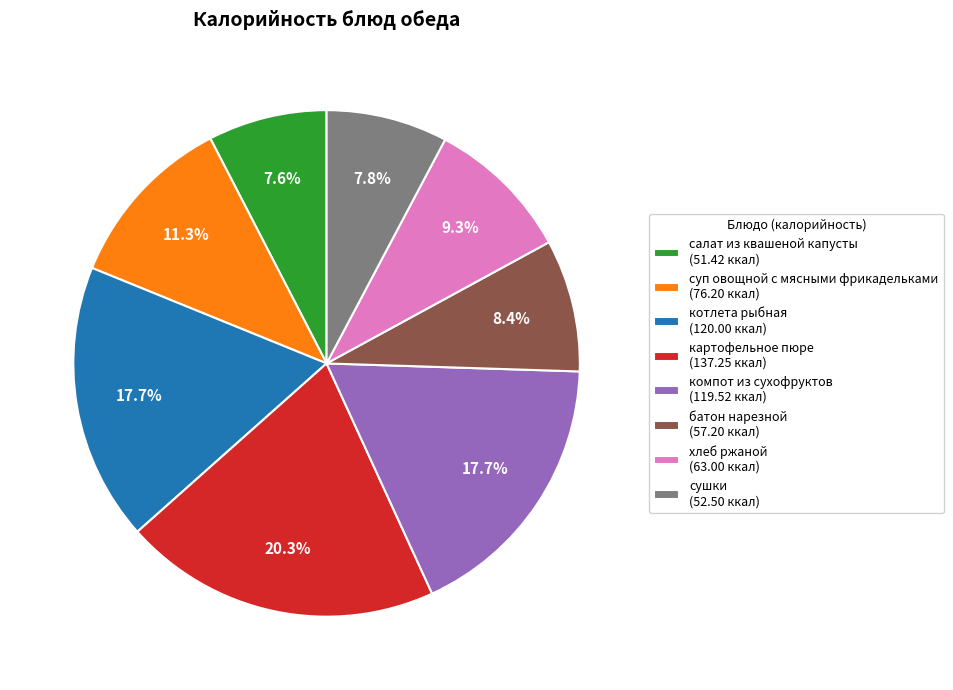

Does хлеб ржаной account for over 50% of the chart?

No